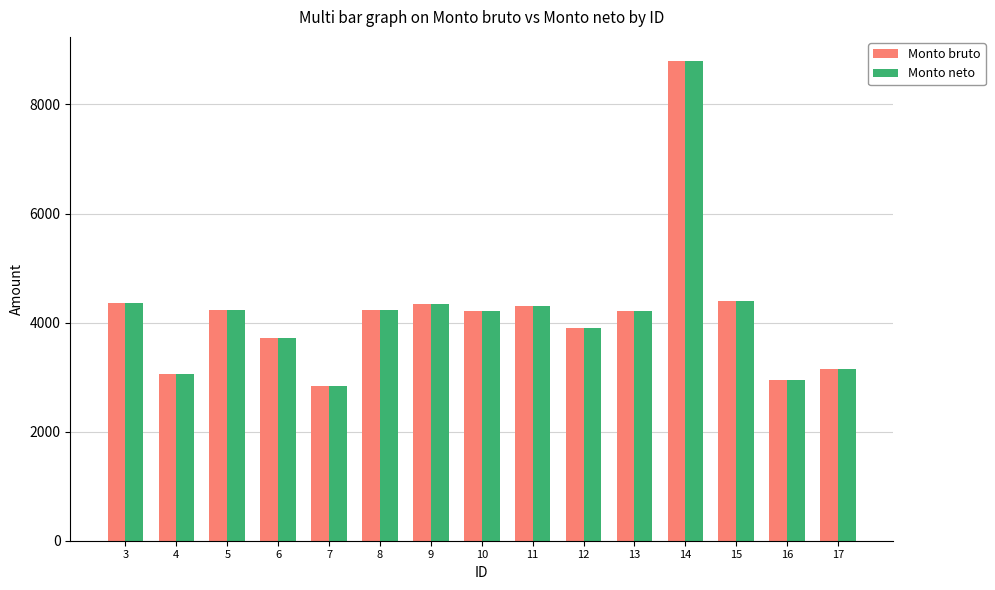

What is the difference between the Monto bruto values at 10 and 8?

25.4